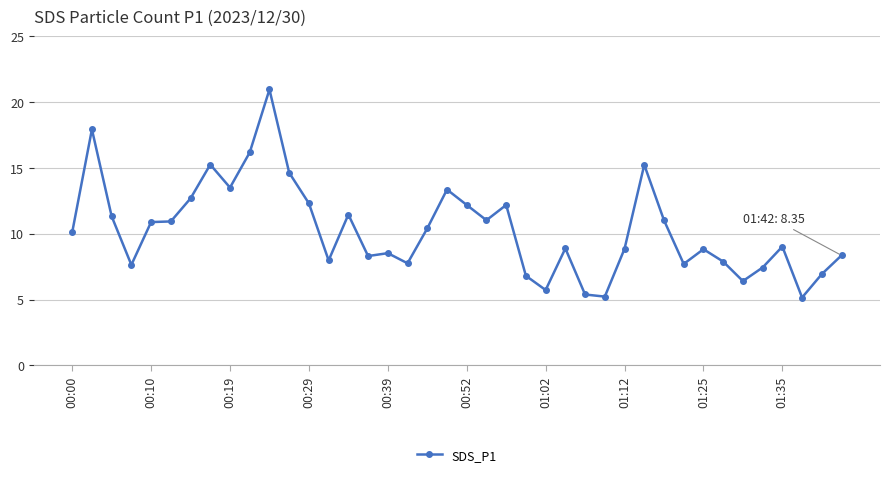

How many data points are less than 10?

20